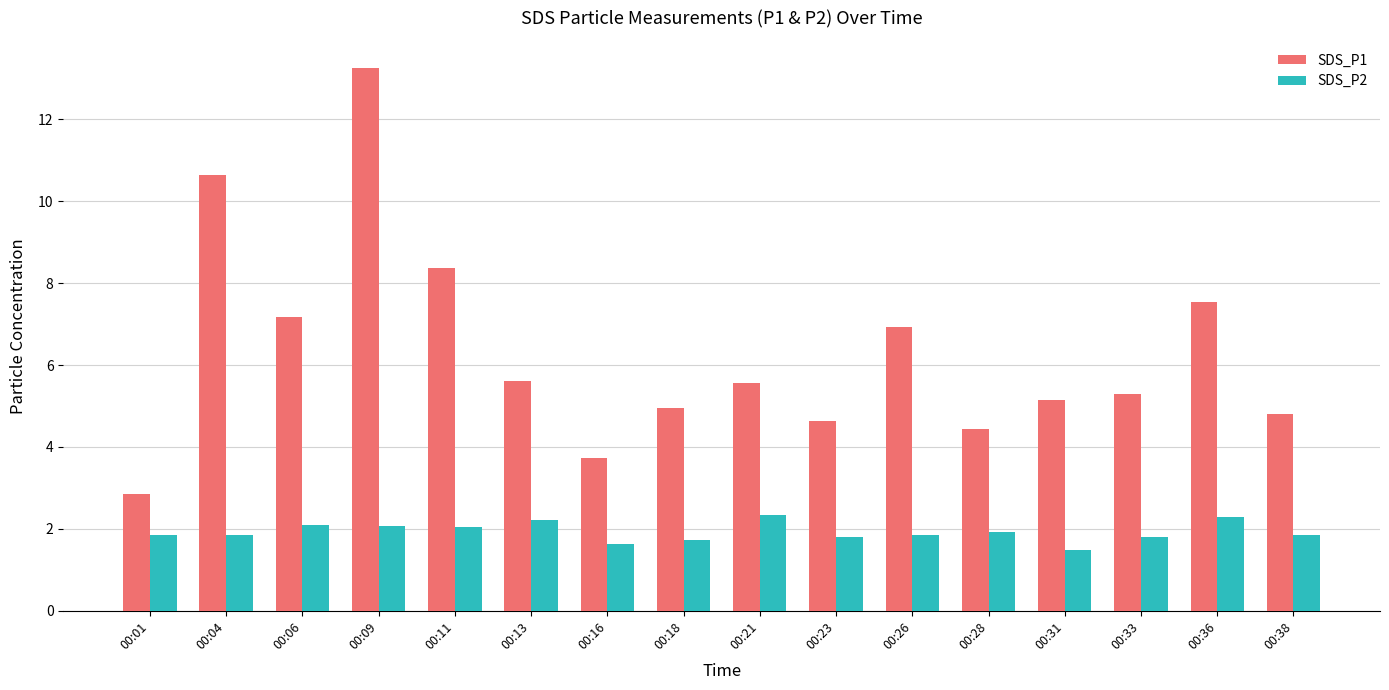

What is the sum of all SDS_P2 values?

30.8